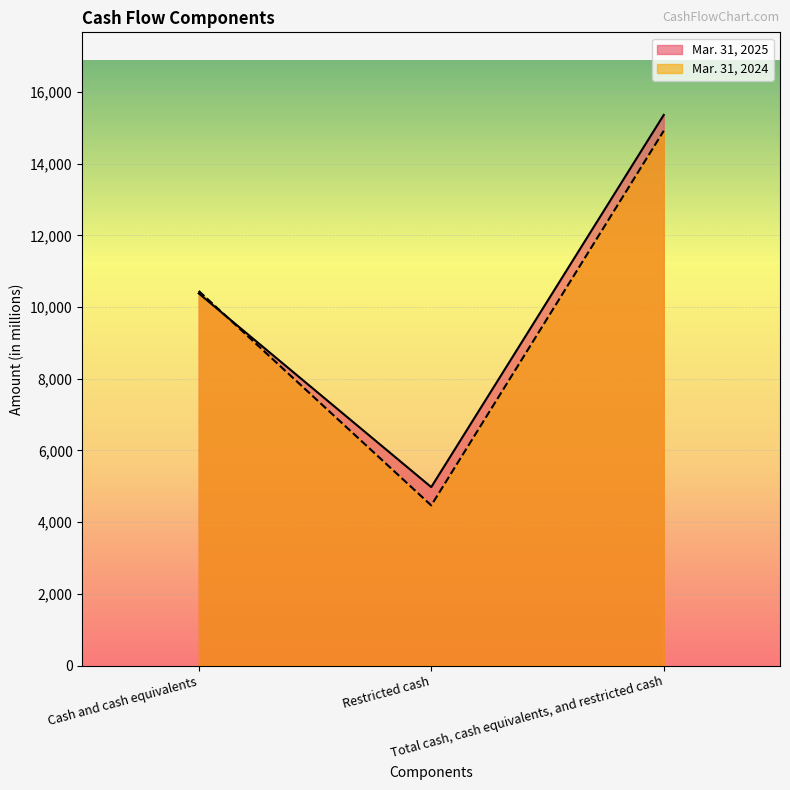

How many data points in Mar. 31, 2025 are above 10383?

1